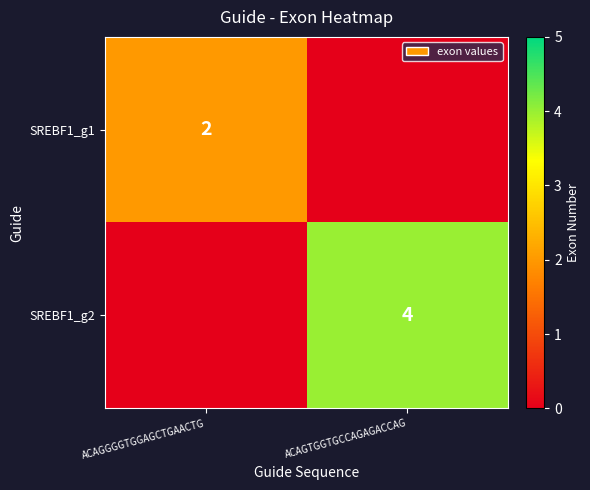

The value of SREBF1_g1 at ACAGGGGTGGAGCTGAACTG is 3. True or false?

False